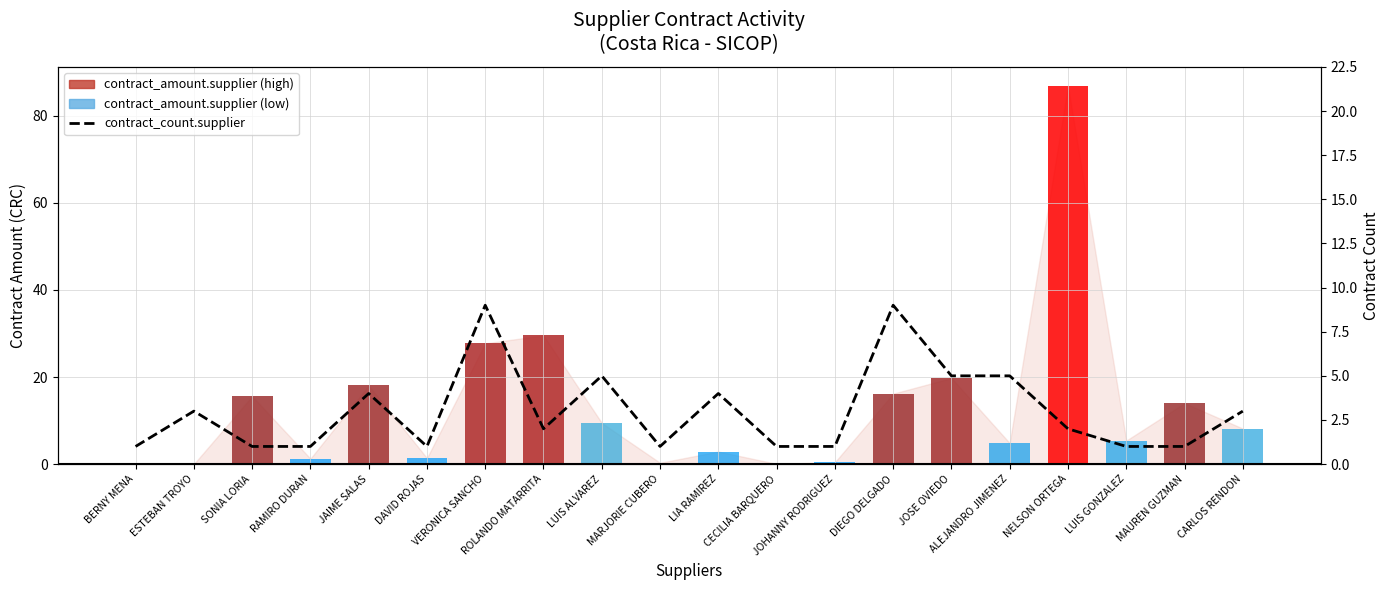

Which series has the largest range (max minus min)?

contract_amount.supplier